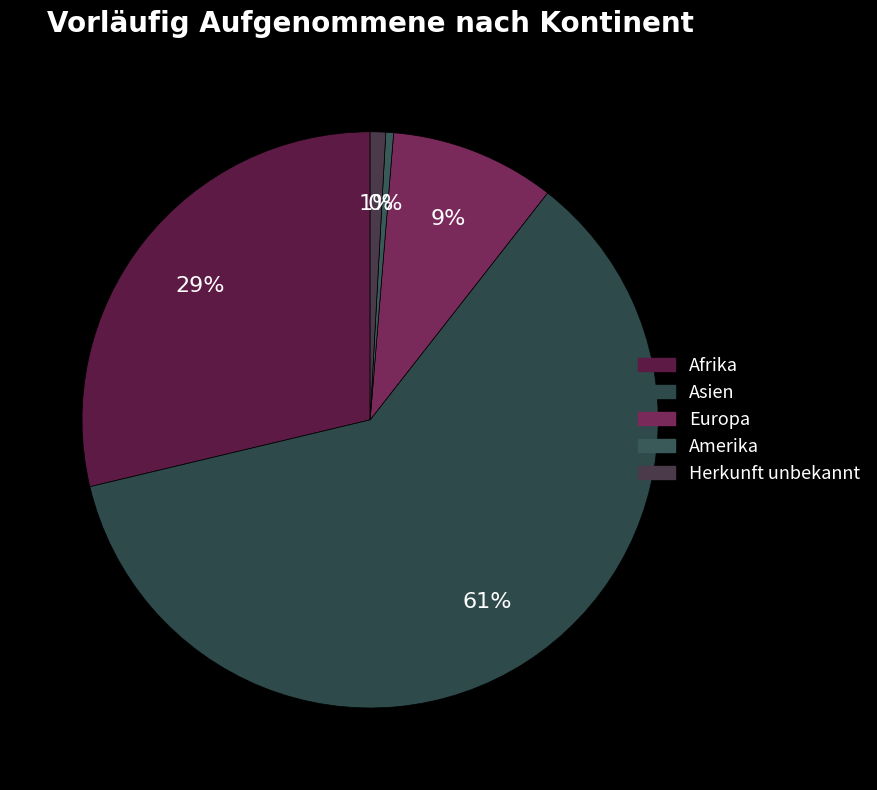

Does Asien account for over 50% of the chart?

Yes